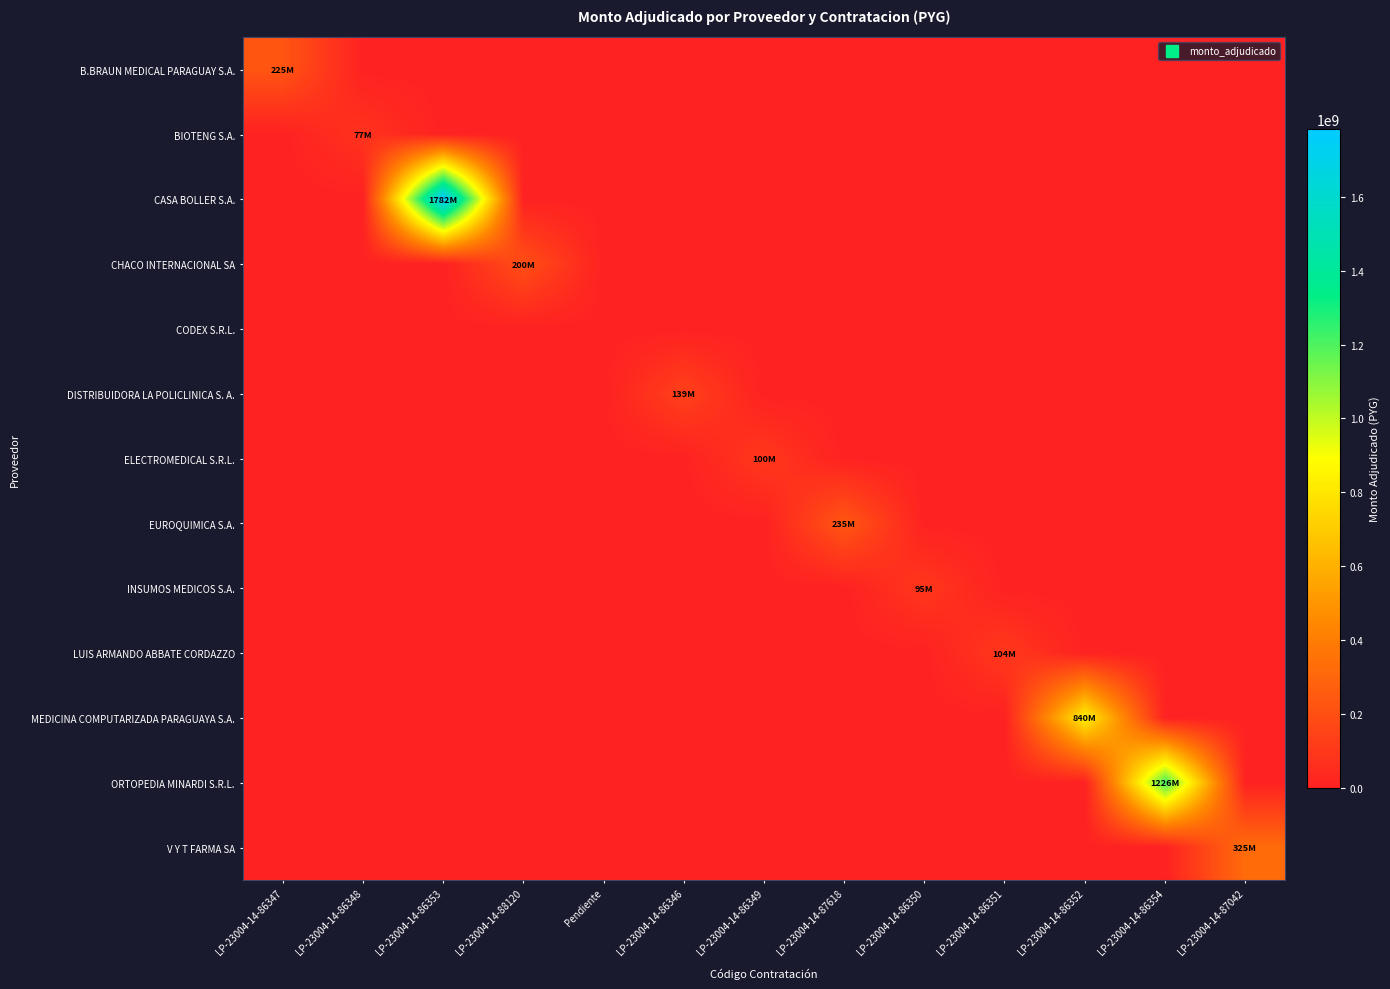

Reading right to left, what are all the values shown in this chart?

B.BRAUN MEDICAL PARAGUAY S.A.: LP-23004-14-87042=0	LP-23004-14-86354=0	LP-23004-14-86352=0	LP-23004-14-86351=0	LP-23004-14-86350=0	LP-23004-14-87618=0	LP-23004-14-86349=0	LP-23004-14-86346=0	Pendiente=0	LP-23004-14-88120=0	LP-23004-14-86353=0	LP-23004-14-86348=0	LP-23004-14-86347=225000000
BIOTENG S.A.: LP-23004-14-87042=0	LP-23004-14-86354=0	LP-23004-14-86352=0	LP-23004-14-86351=0	LP-23004-14-86350=0	LP-23004-14-87618=0	LP-23004-14-86349=0	LP-23004-14-86346=0	Pendiente=0	LP-23004-14-88120=0	LP-23004-14-86353=0	LP-23004-14-86348=77000000	LP-23004-14-86347=0
CASA BOLLER S.A.: LP-23004-14-87042=0	LP-23004-14-86354=0	LP-23004-14-86352=0	LP-23004-14-86351=0	LP-23004-14-86350=0	LP-23004-14-87618=0	LP-23004-14-86349=0	LP-23004-14-86346=0	Pendiente=0	LP-23004-14-88120=0	LP-23004-14-86353=1782243520	LP-23004-14-86348=0	LP-23004-14-86347=0
CHACO INTERNACIONAL SA: LP-23004-14-87042=0	LP-23004-14-86354=0	LP-23004-14-86352=0	LP-23004-14-86351=0	LP-23004-14-86350=0	LP-23004-14-87618=0	LP-23004-14-86349=0	LP-23004-14-86346=0	Pendiente=0	LP-23004-14-88120=200000000	LP-23004-14-86353=0	LP-23004-14-86348=0	LP-23004-14-86347=0
CODEX S.R.L.: LP-23004-14-87042=0	LP-23004-14-86354=0	LP-23004-14-86352=0	LP-23004-14-86351=0	LP-23004-14-86350=0	LP-23004-14-87618=0	LP-23004-14-86349=0	LP-23004-14-86346=0	Pendiente=0	LP-23004-14-88120=0	LP-23004-14-86353=0	LP-23004-14-86348=0	LP-23004-14-86347=0
DISTRIBUIDORA LA POLICLINICA S. A.: LP-23004-14-87042=0	LP-23004-14-86354=0	LP-23004-14-86352=0	LP-23004-14-86351=0	LP-23004-14-86350=0	LP-23004-14-87618=0	LP-23004-14-86349=0	LP-23004-14-86346=139079450	Pendiente=0	LP-23004-14-88120=0	LP-23004-14-86353=0	LP-23004-14-86348=0	LP-23004-14-86347=0
ELECTROMEDICAL S.R.L.: LP-23004-14-87042=0	LP-23004-14-86354=0	LP-23004-14-86352=0	LP-23004-14-86351=0	LP-23004-14-86350=0	LP-23004-14-87618=0	LP-23004-14-86349=100000000	LP-23004-14-86346=0	Pendiente=0	LP-23004-14-88120=0	LP-23004-14-86353=0	LP-23004-14-86348=0	LP-23004-14-86347=0
EUROQUIMICA S.A.: LP-23004-14-87042=0	LP-23004-14-86354=0	LP-23004-14-86352=0	LP-23004-14-86351=0	LP-23004-14-86350=0	LP-23004-14-87618=235200000	LP-23004-14-86349=0	LP-23004-14-86346=0	Pendiente=0	LP-23004-14-88120=0	LP-23004-14-86353=0	LP-23004-14-86348=0	LP-23004-14-86347=0
INSUMOS MEDICOS S.A.: LP-23004-14-87042=0	LP-23004-14-86354=0	LP-23004-14-86352=0	LP-23004-14-86351=0	LP-23004-14-86350=95025000	LP-23004-14-87618=0	LP-23004-14-86349=0	LP-23004-14-86346=0	Pendiente=0	LP-23004-14-88120=0	LP-23004-14-86353=0	LP-23004-14-86348=0	LP-23004-14-86347=0
LUIS ARMANDO ABBATE CORDAZZO: LP-23004-14-87042=0	LP-23004-14-86354=0	LP-23004-14-86352=0	LP-23004-14-86351=104412000	LP-23004-14-86350=0	LP-23004-14-87618=0	LP-23004-14-86349=0	LP-23004-14-86346=0	Pendiente=0	LP-23004-14-88120=0	LP-23004-14-86353=0	LP-23004-14-86348=0	LP-23004-14-86347=0
MEDICINA COMPUTARIZADA PARAGUAYA S.A.: LP-23004-14-87042=0	LP-23004-14-86354=0	LP-23004-14-86352=840000000	LP-23004-14-86351=0	LP-23004-14-86350=0	LP-23004-14-87618=0	LP-23004-14-86349=0	LP-23004-14-86346=0	Pendiente=0	LP-23004-14-88120=0	LP-23004-14-86353=0	LP-23004-14-86348=0	LP-23004-14-86347=0
ORTOPEDIA MINARDI S.R.L.: LP-23004-14-87042=0	LP-23004-14-86354=1226235000	LP-23004-14-86352=0	LP-23004-14-86351=0	LP-23004-14-86350=0	LP-23004-14-87618=0	LP-23004-14-86349=0	LP-23004-14-86346=0	Pendiente=0	LP-23004-14-88120=0	LP-23004-14-86353=0	LP-23004-14-86348=0	LP-23004-14-86347=0
V Y T FARMA SA: LP-23004-14-87042=325297500	LP-23004-14-86354=0	LP-23004-14-86352=0	LP-23004-14-86351=0	LP-23004-14-86350=0	LP-23004-14-87618=0	LP-23004-14-86349=0	LP-23004-14-86346=0	Pendiente=0	LP-23004-14-88120=0	LP-23004-14-86353=0	LP-23004-14-86348=0	LP-23004-14-86347=0